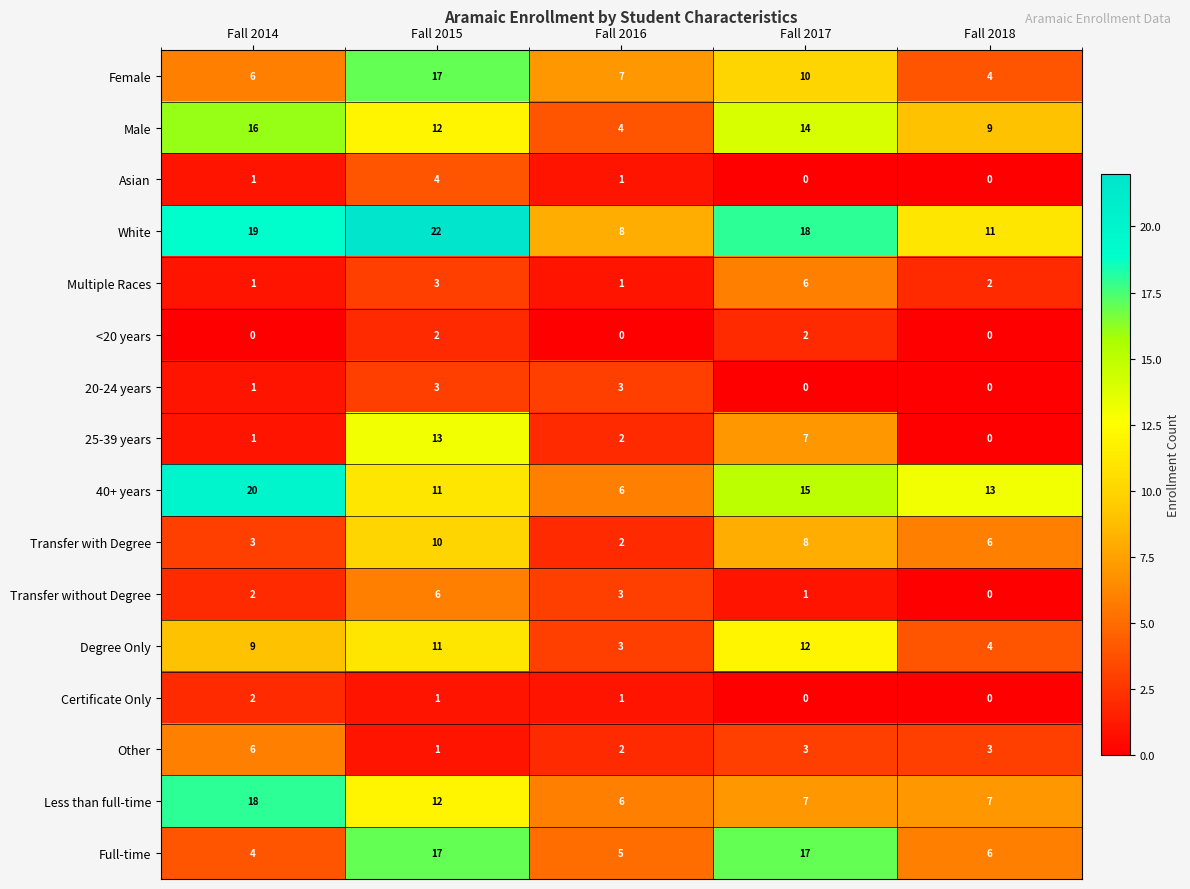

Count the number of data series in this chart.

16